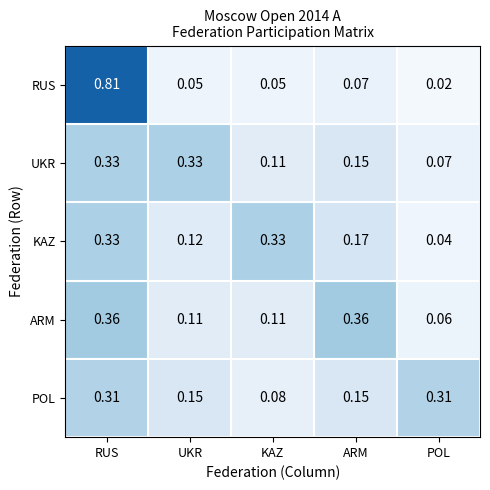

Which category has the highest value across all series?

RUS